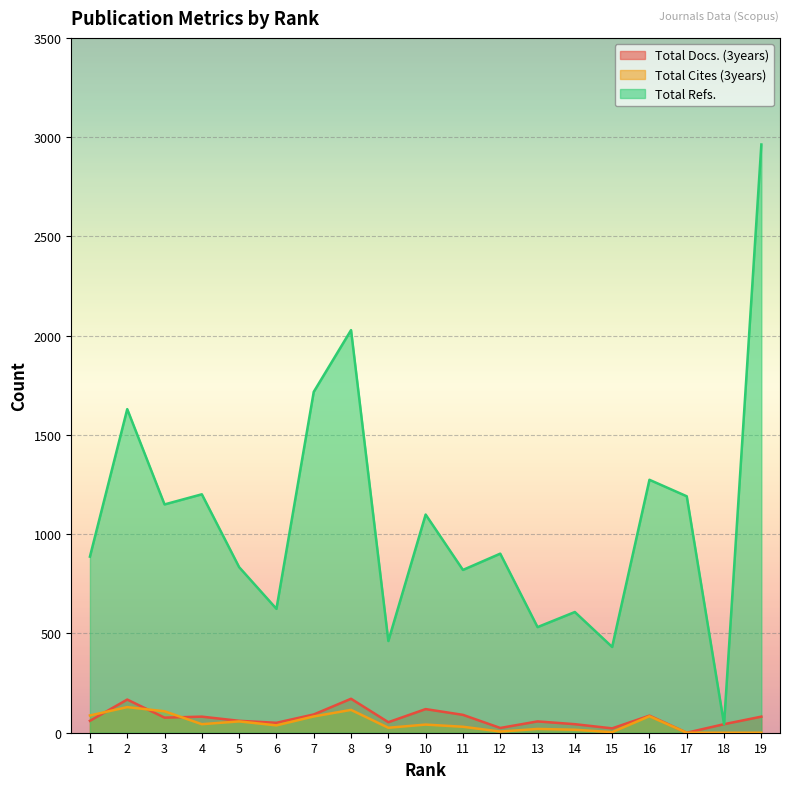

Reading left to right, extract all data points from this chart.

Total Docs. (3years): 1=60	2=167	3=76	4=81	5=60	6=50	7=92	8=171	9=53	10=119	11=90	12=24	13=57	14=43	15=22	16=86	17=0	18=43	19=81
Total Cites (3years): 1=87	2=129	3=108	4=43	5=57	6=37	7=82	8=115	9=25	10=41	11=30	12=6	13=19	14=15	15=3	16=83	17=0	18=0	19=0
Total Refs.: 1=887	2=1630	3=1150	4=1201	5=834	6=624	7=1717	8=2028	9=462	10=1099	11=820	12=902	13=532	14=608	15=432	16=1274	17=1191	18=43	19=2963